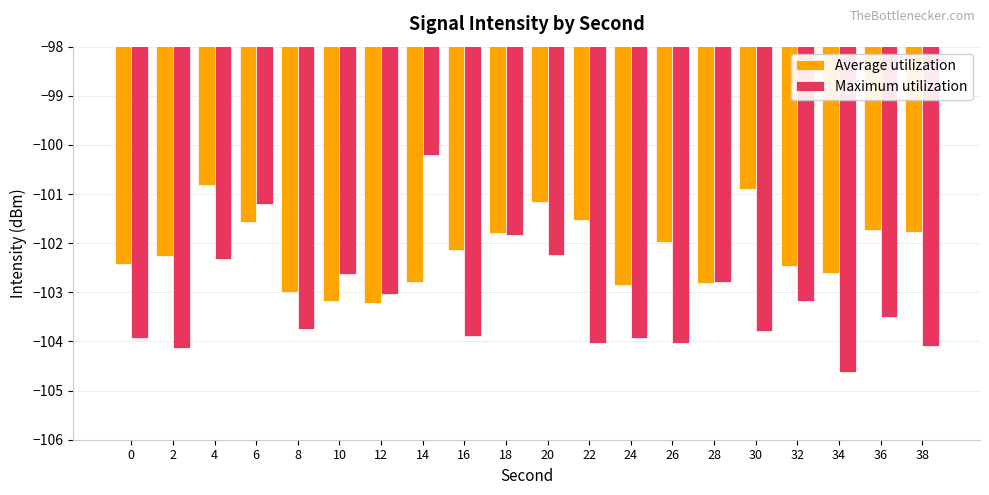

Which series has the largest total across all categories?

Average utilization